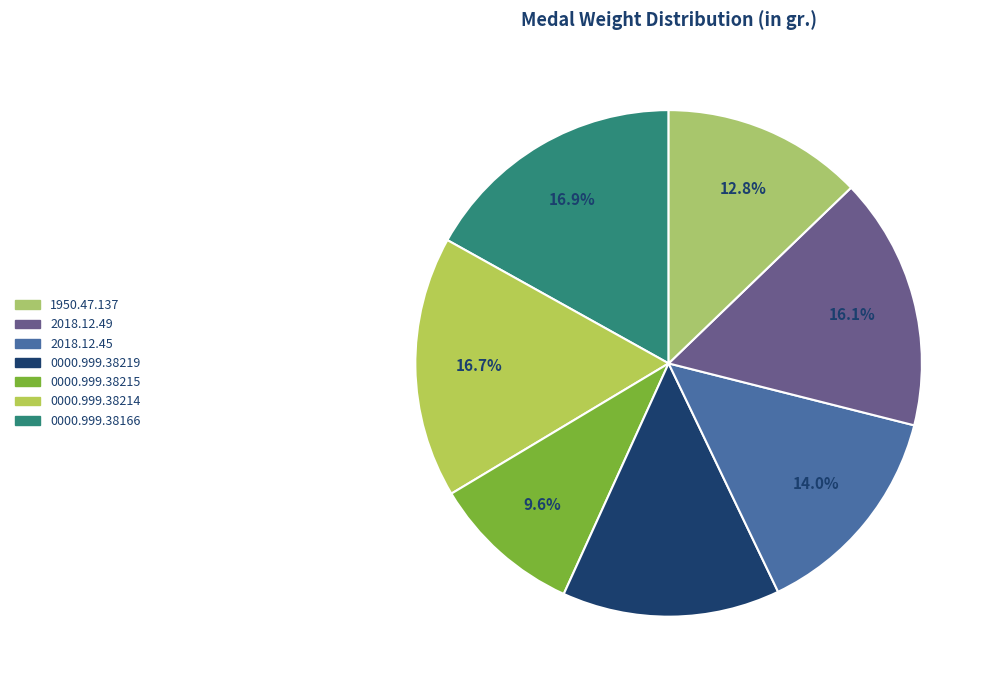

Count the number of slices in the pie.

7